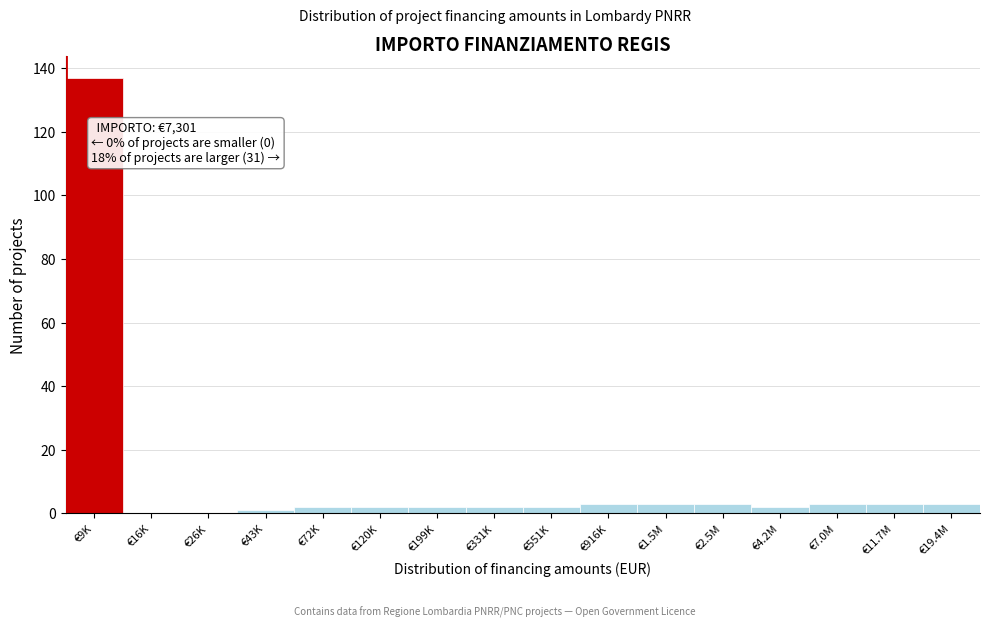

Reading left to right, extract all data points from this chart.

€9K=137	€16K=0	€26K=0	€43K=1	€72K=2	€120K=2	€199K=2	€331K=2	€551K=2	€916K=3	€1.5M=3	€2.5M=3	€4.2M=2	€7.0M=3	€11.7M=3	€19.4M=3